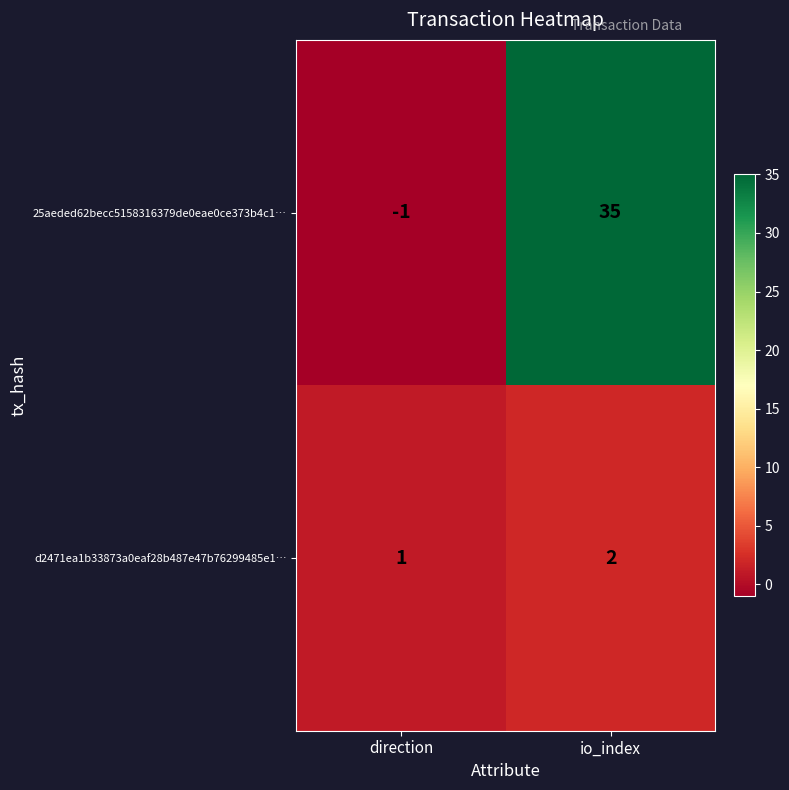

Which category has the lowest value across all series?

direction